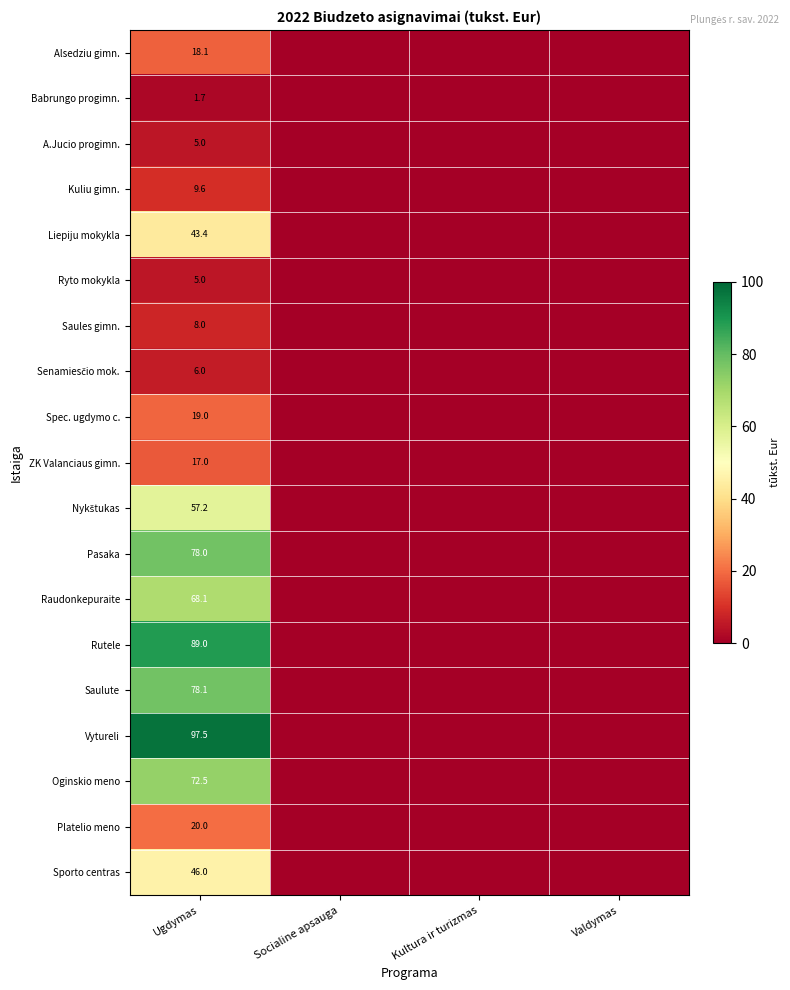

Is it true that Alsedziu gimn. equals 12.5 at Ugdymas?

False